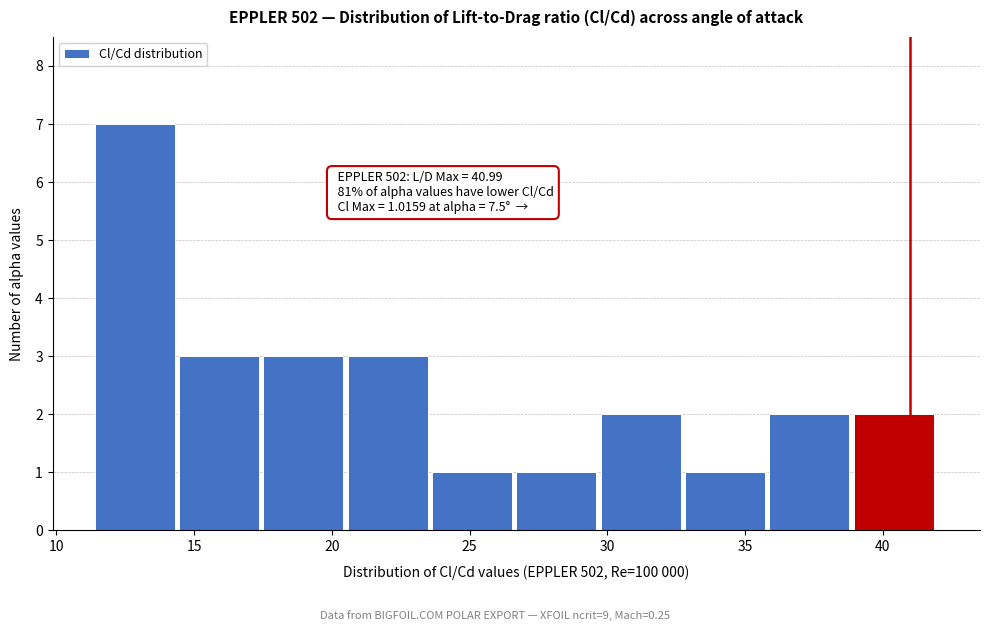

Which range on the x-axis has the tallest bar?

11.5 to 14.5